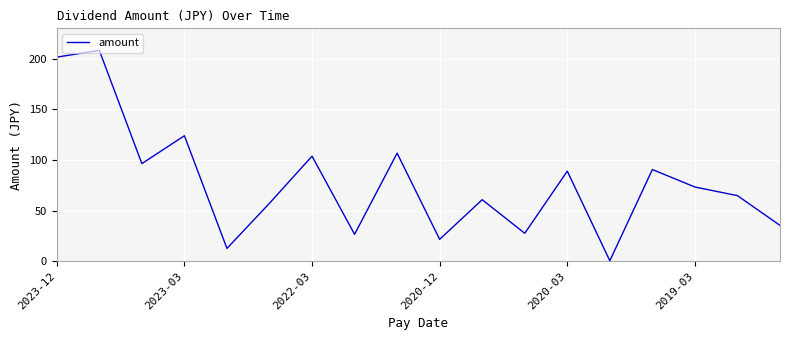

What is the maximum value shown in the chart?

208.2